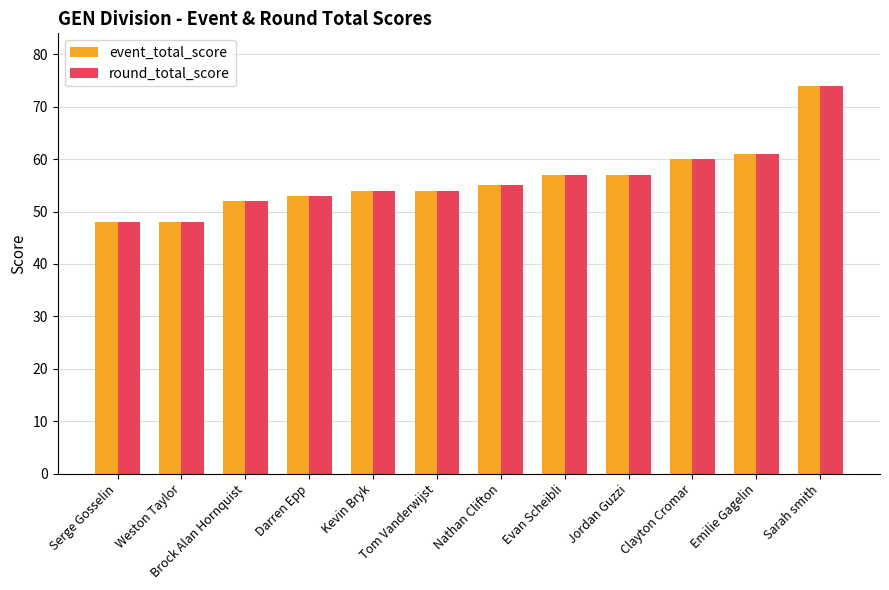

What is the difference between the round_total_score values at Sarah smith and Darren Epp?

21